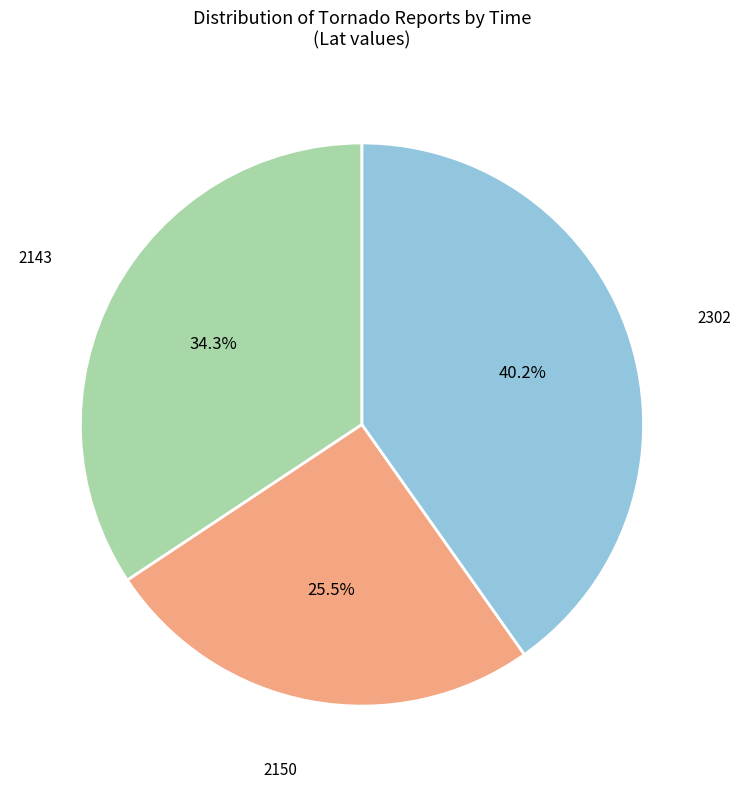

Does any single category account for the majority?

No